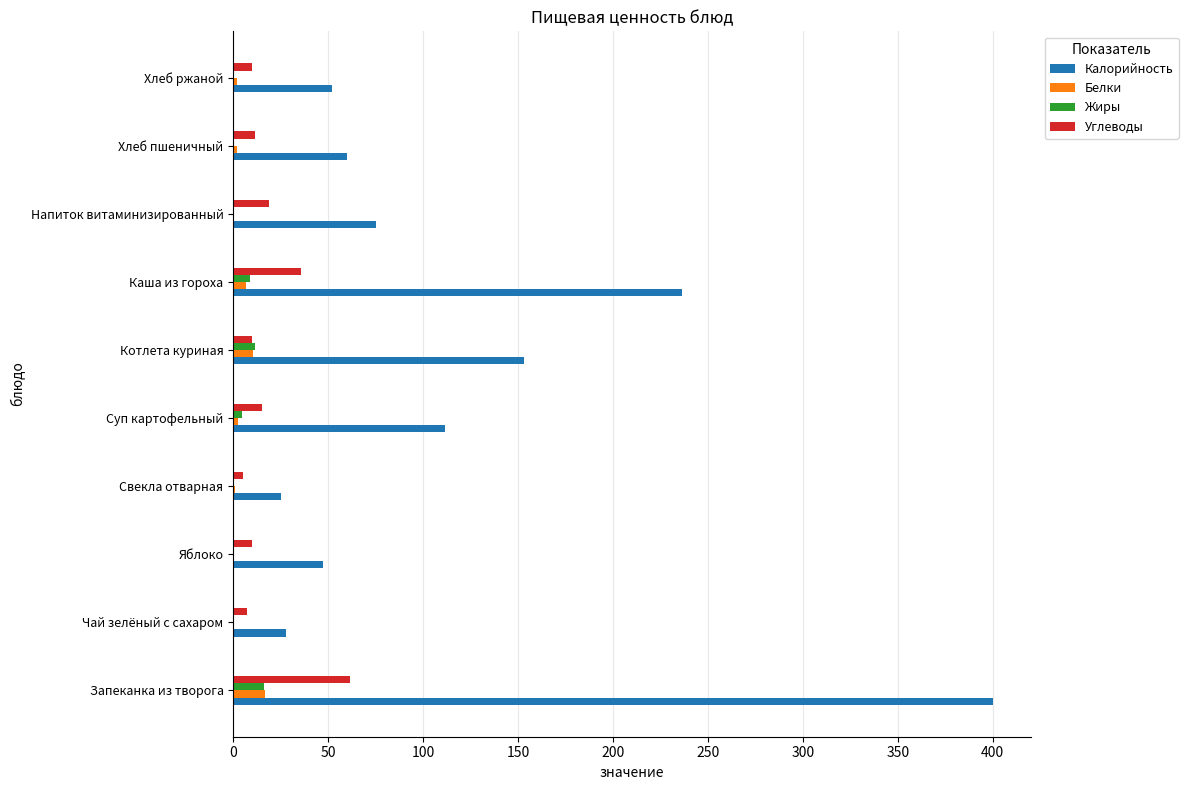

The Калорийность series shows 152.9 at Котлета куриная. True or false?

True